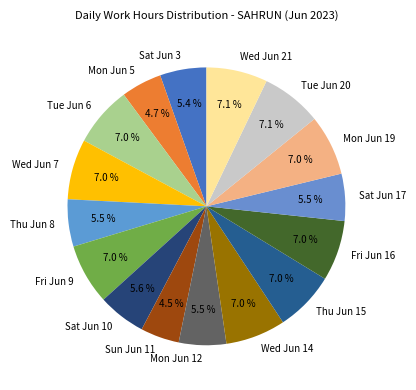

What portion of the pie excludes Mon Jun 5?

95.3%